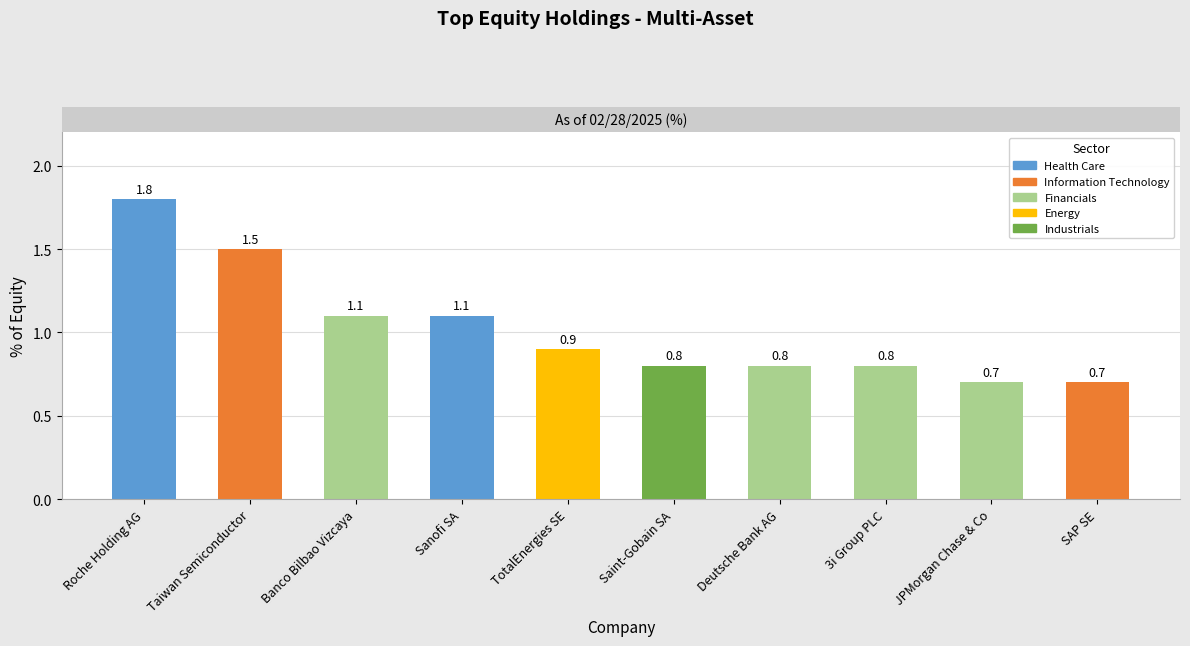

What is the difference between the values at Sanofi SA and Saint-Gobain SA?

0.3